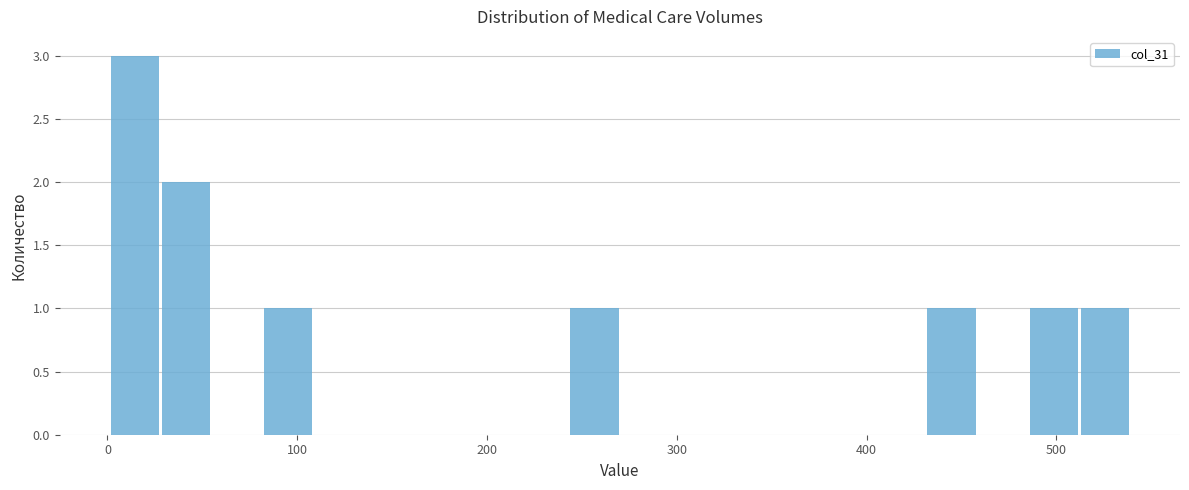

Read against the x-axis, roughly where is the centre of the tallest bar?

10